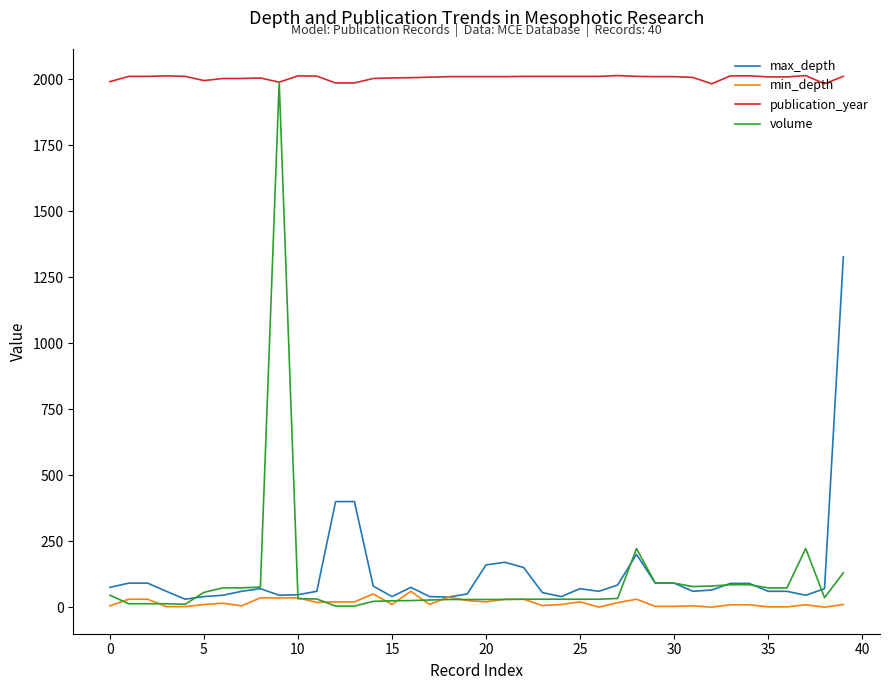

True or false: min_depth and publication_year intersect in this chart.

False